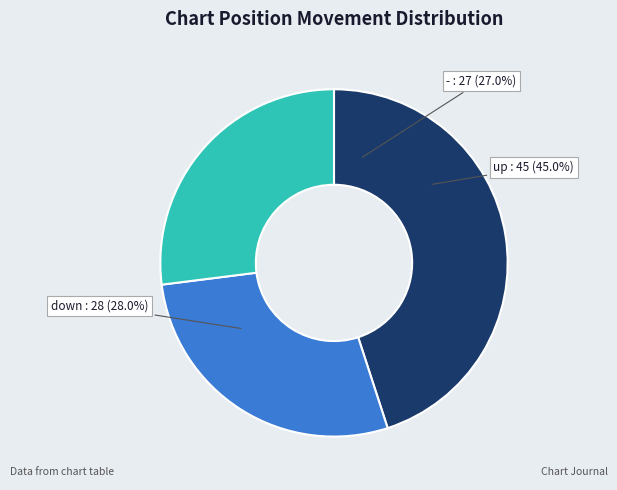

What is the total percentage of down and -?

55.0%